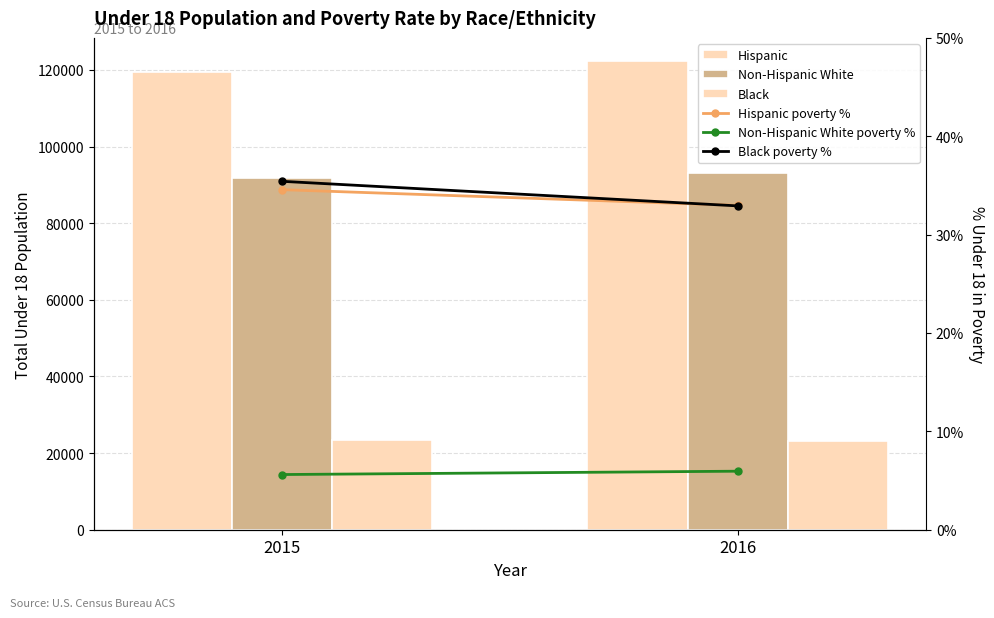

What is the difference between the maximum and minimum values in the Black poverty % series?

2.5